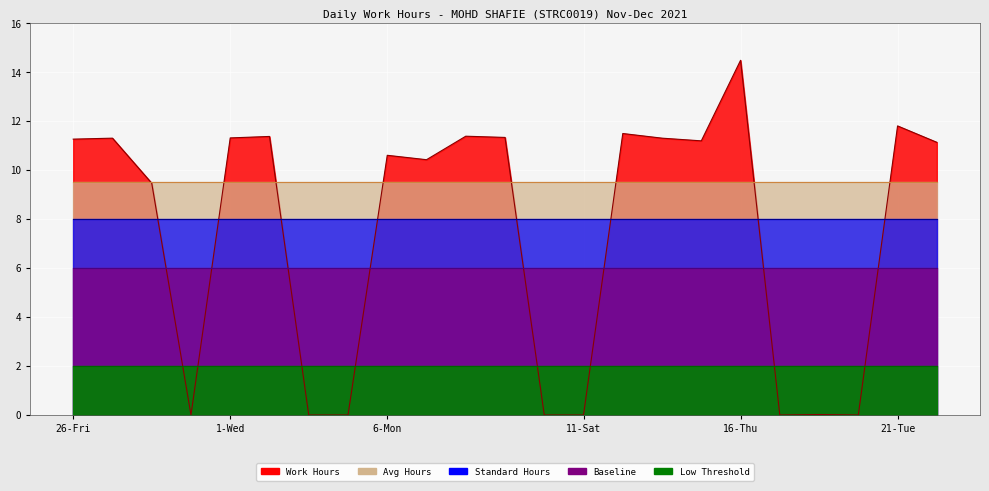

What is the difference between the highest and lowest values at 17-Fri?

9.5